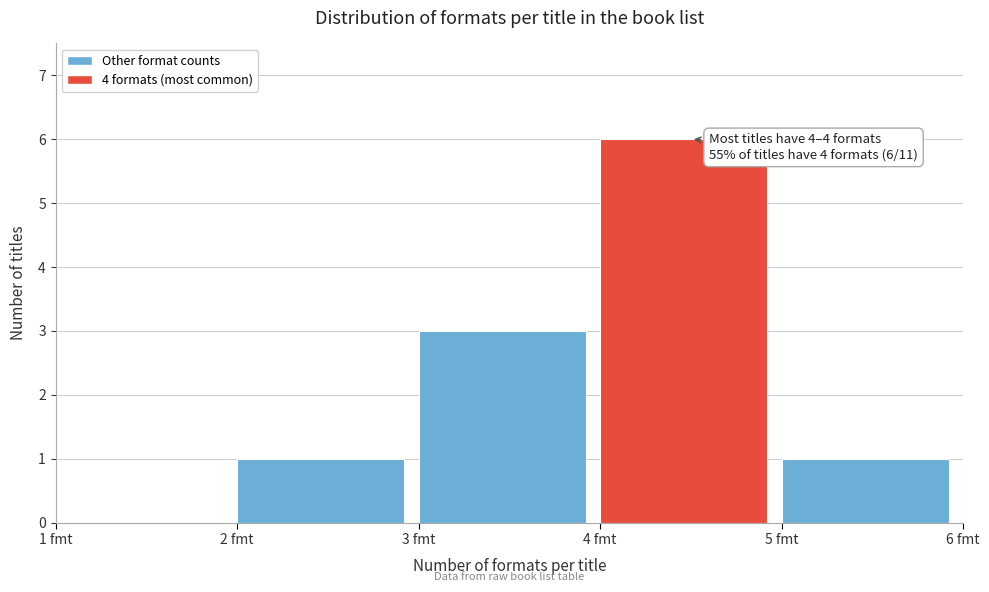

Which range on the x-axis has the tallest bar?

4 to 5